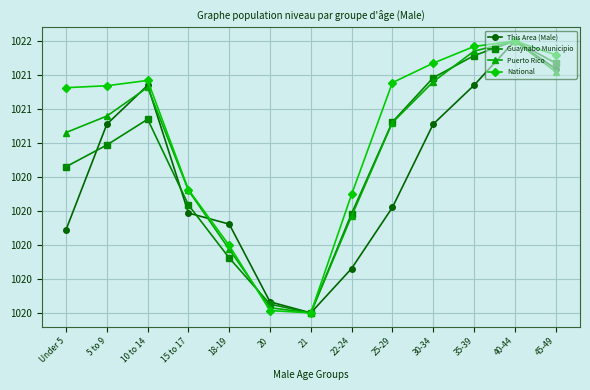

What is the value of the Guaynabo Municipio point at the 13th from the left?

1021.3